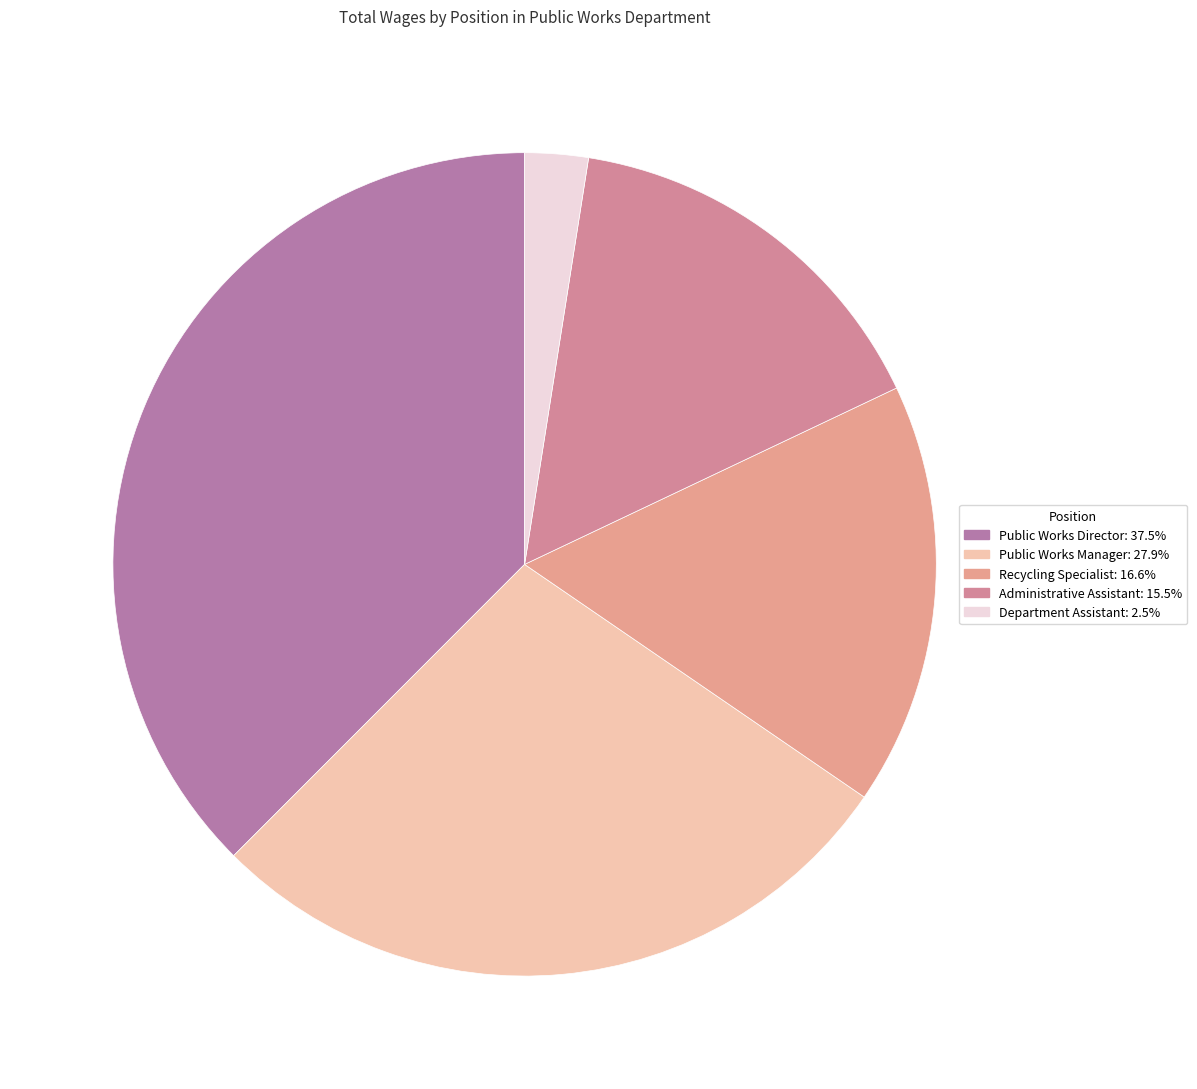

Count the number of slices in the pie.

5